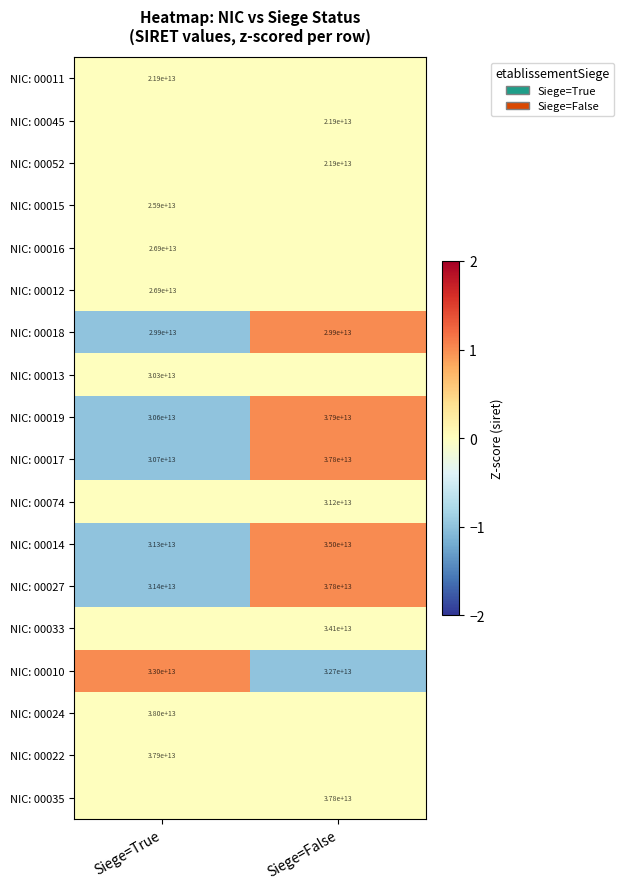

Which category has the highest value in the NIC: 00019 series?

Siege=False